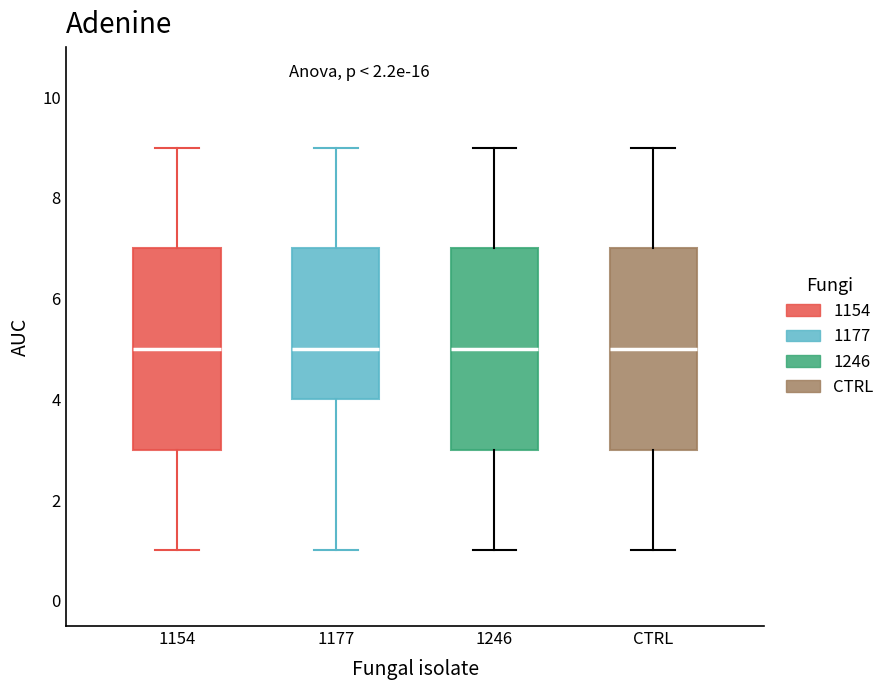

Where does the lower whisker of the box for 1246 end on the y-axis? The values are not printed on the chart, so give them approximately, as read against the axis.

1